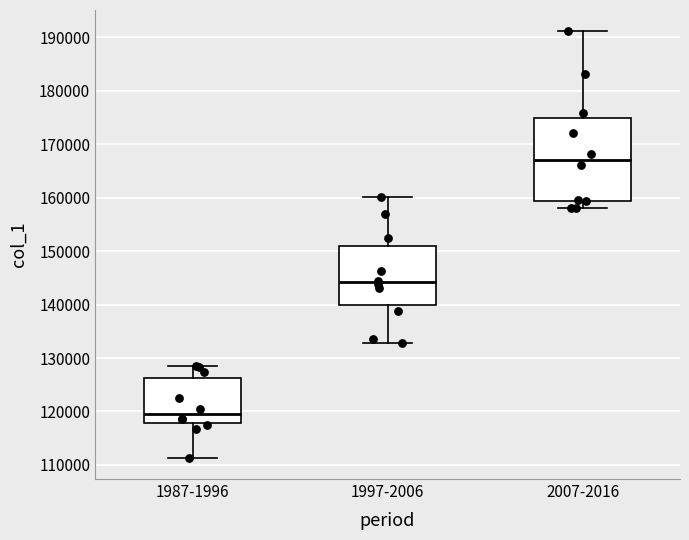

Comparing the boxes themselves (not the whiskers), which one is the tallest?

2007-2016